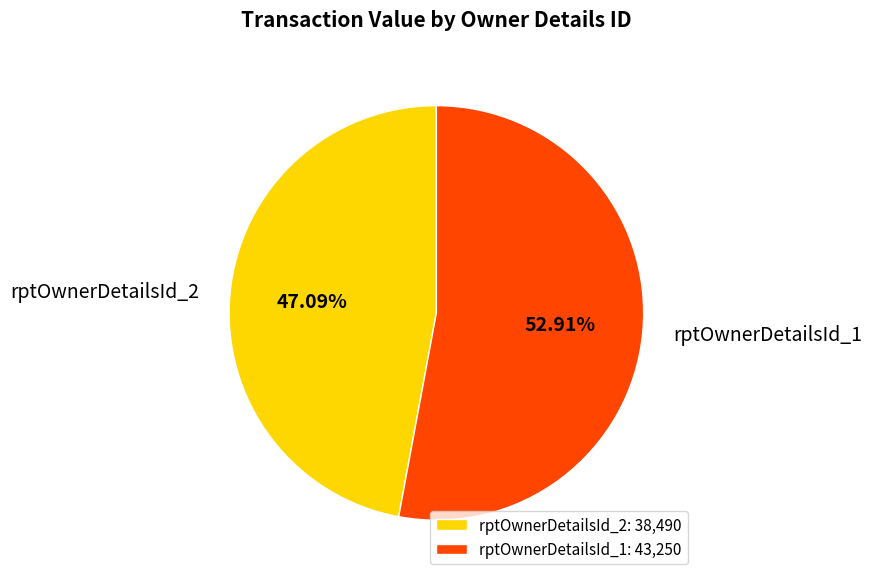

To the nearest percent, what portion does rptOwnerDetailsId_2 represent?

47%